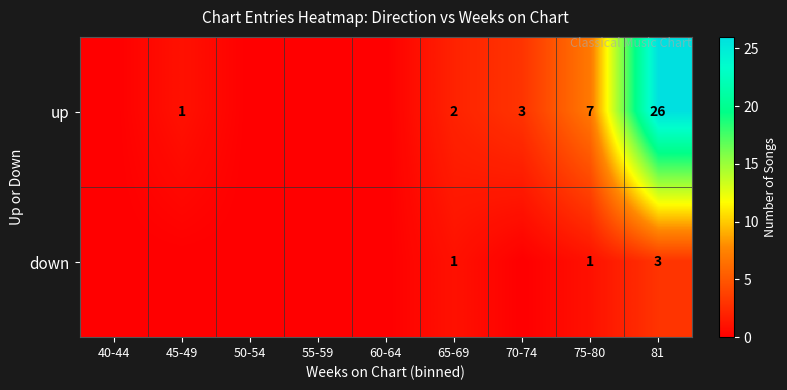

What is the total value across all series at 81?

29